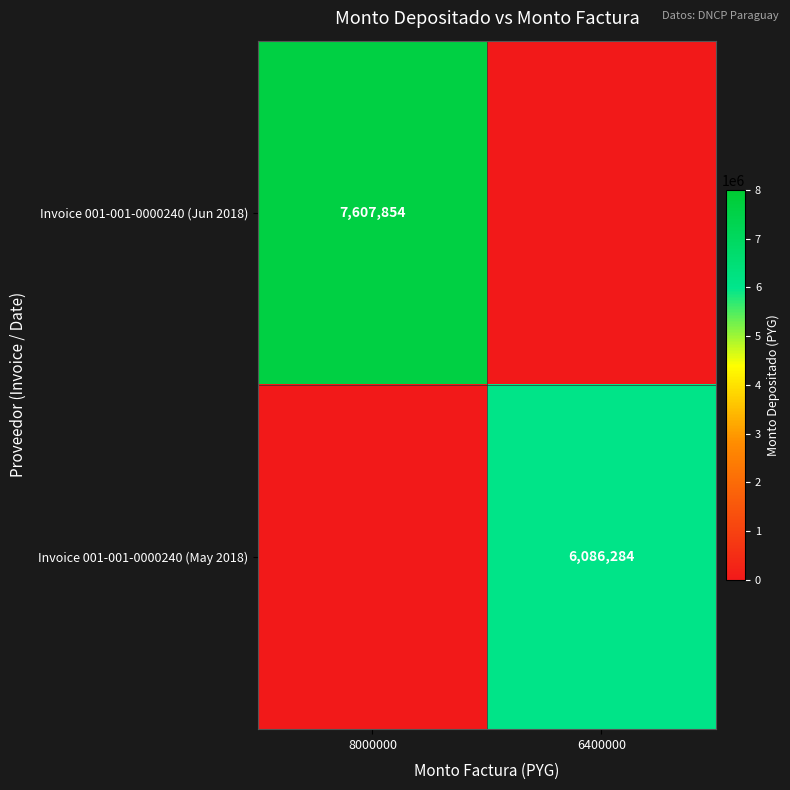

Is it true that Invoice 001-001-0000240 (Jun 2018) equals 11645041 at 8000000?

False